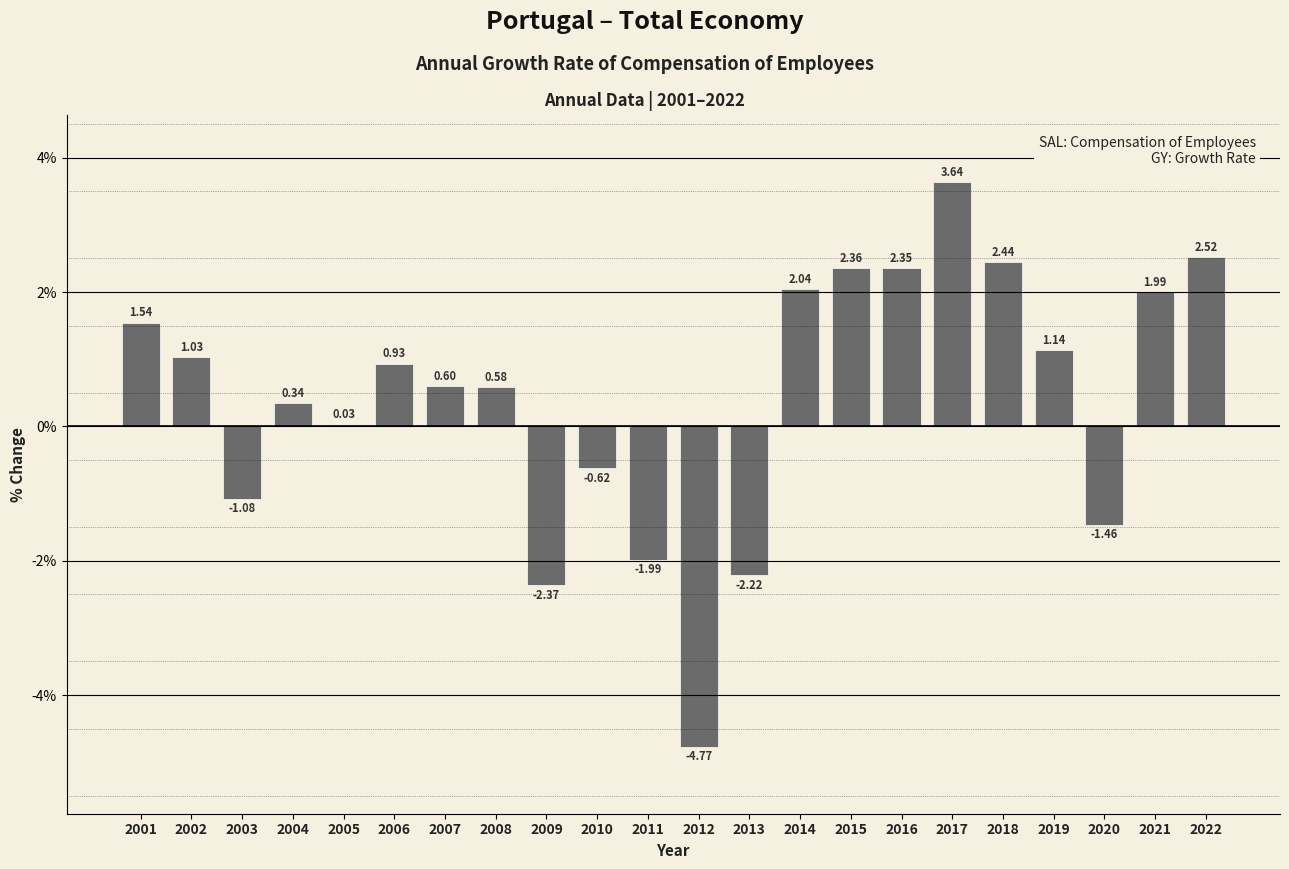

Is it true that the value at 2014 is 3.3?

False